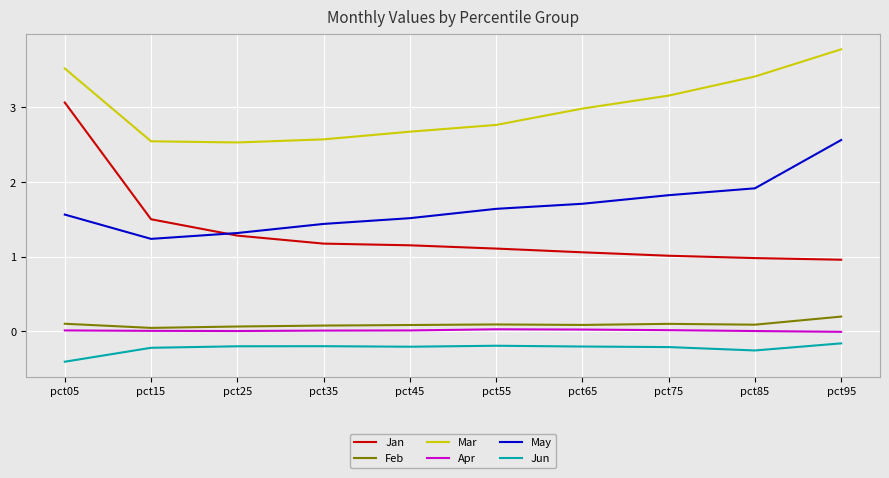

Which series has the largest range (max minus min)?

Jan